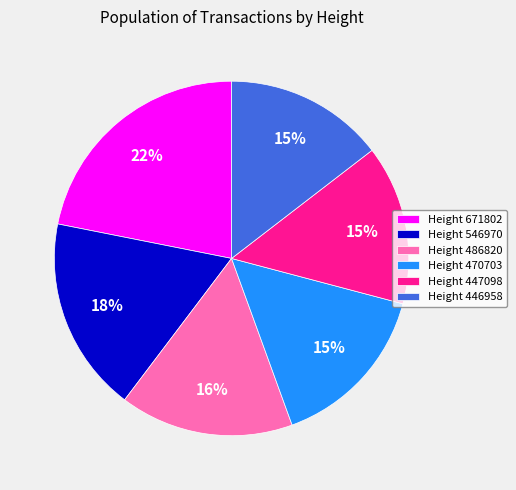

Which has a higher value, Height 470703 or Height 546970?

Height 546970